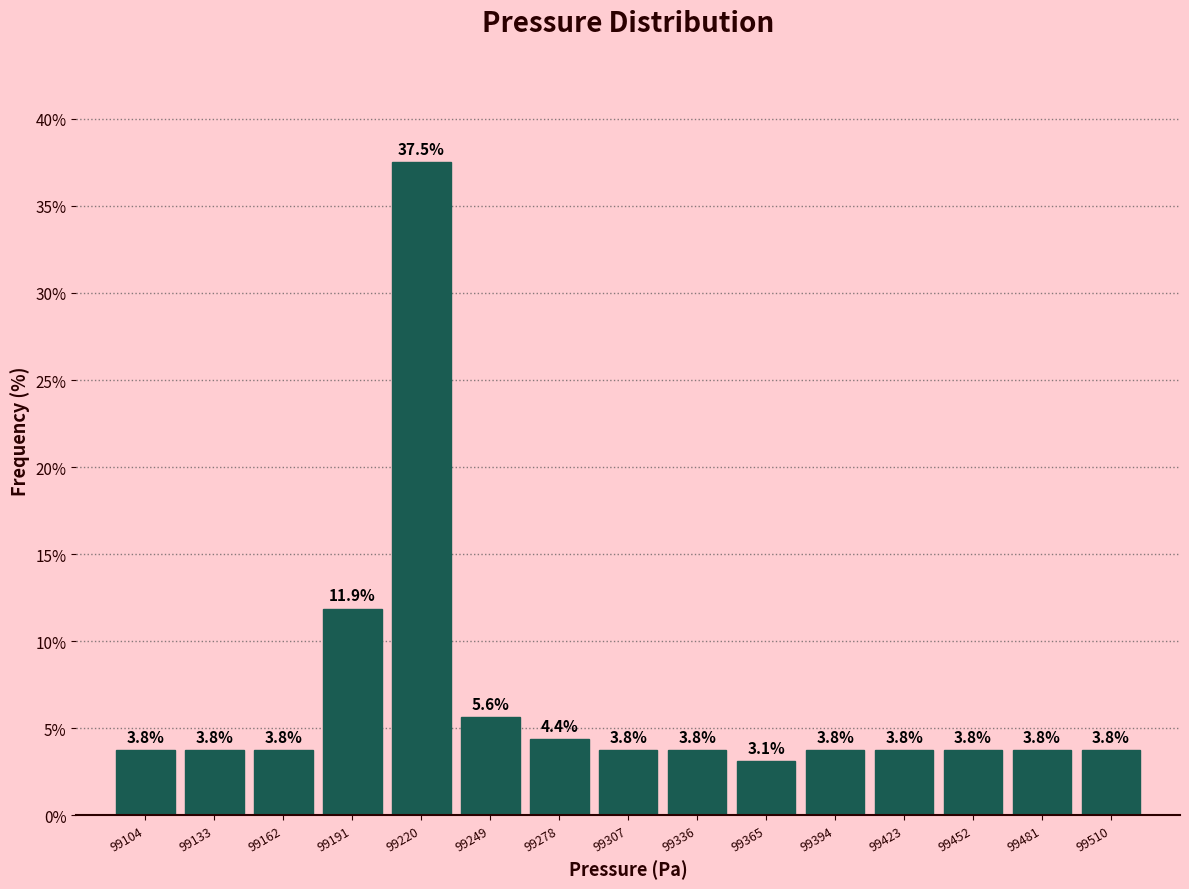

Reading left to right, transcribe this chart: for each bar, give the range it covers on the x-axis and its height. The bar edges are not printed on the chart, so give them approximately, as read against the axis.

99090 to 99119: 3.8
99119 to 99148: 3.8
99148 to 99177: 3.8
99177 to 99206: 11.9
99206 to 99235: 37.5
99235 to 99264: 5.6
99264 to 99293: 4.4
99293 to 99322: 3.8
99322 to 99351: 3.8
99351 to 99380: 3.1
99380 to 99409: 3.8
99409 to 99438: 3.8
99438 to 99467: 3.8
99467 to 99496: 3.8
99496 to 99525: 3.8